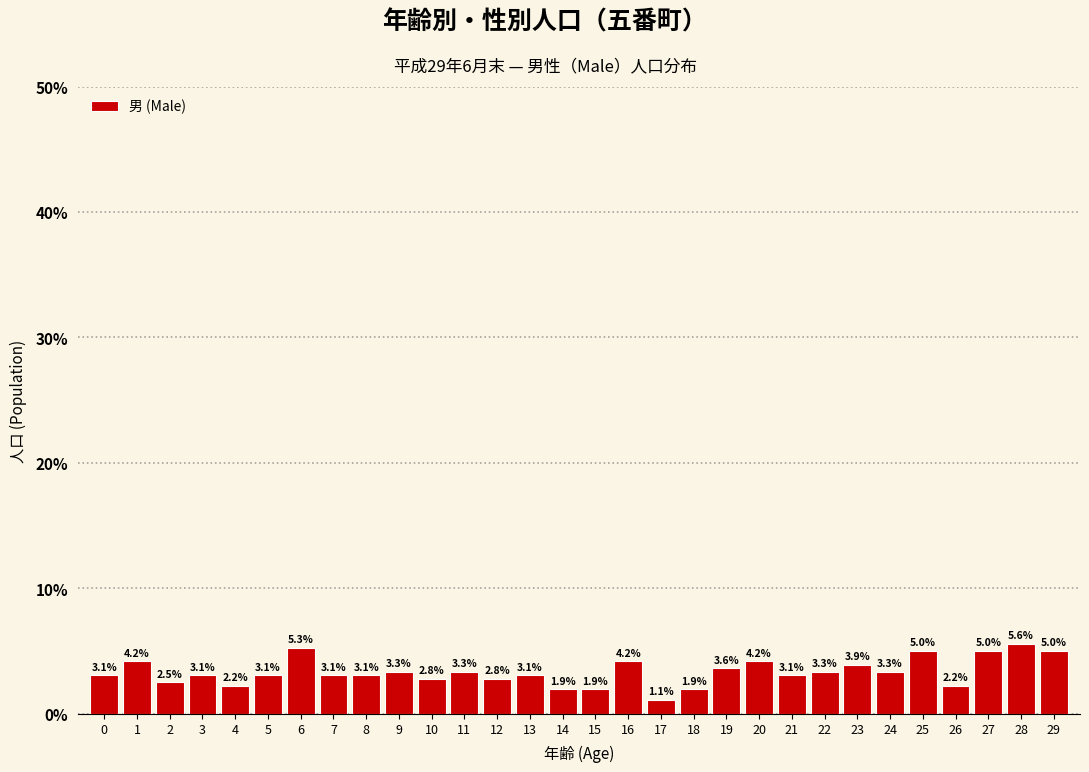

Reading right to left, what are all the values shown in this chart?

5.0	5.6	5.0	2.2	5.0	3.3	3.9	3.3	3.1	4.2	3.6	1.9	1.1	4.2	1.9	1.9	3.1	2.8	3.3	2.8	3.3	3.1	3.1	5.3	3.1	2.2	3.1	2.5	4.2	3.1